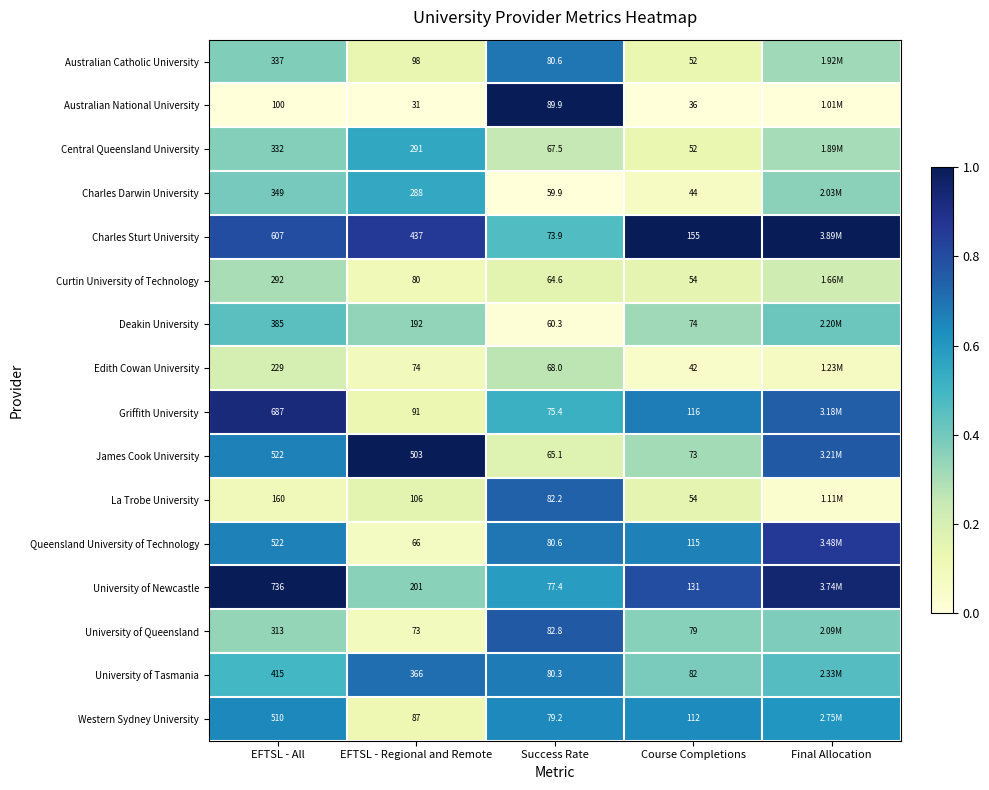

Between EFTSL - All and EFTSL - Regional and Remote, which series saw the biggest shift?

Griffith University